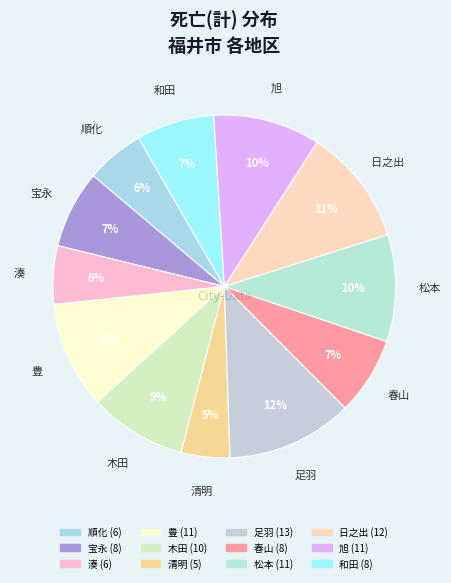

What is the largest slice in the pie chart?

足羽